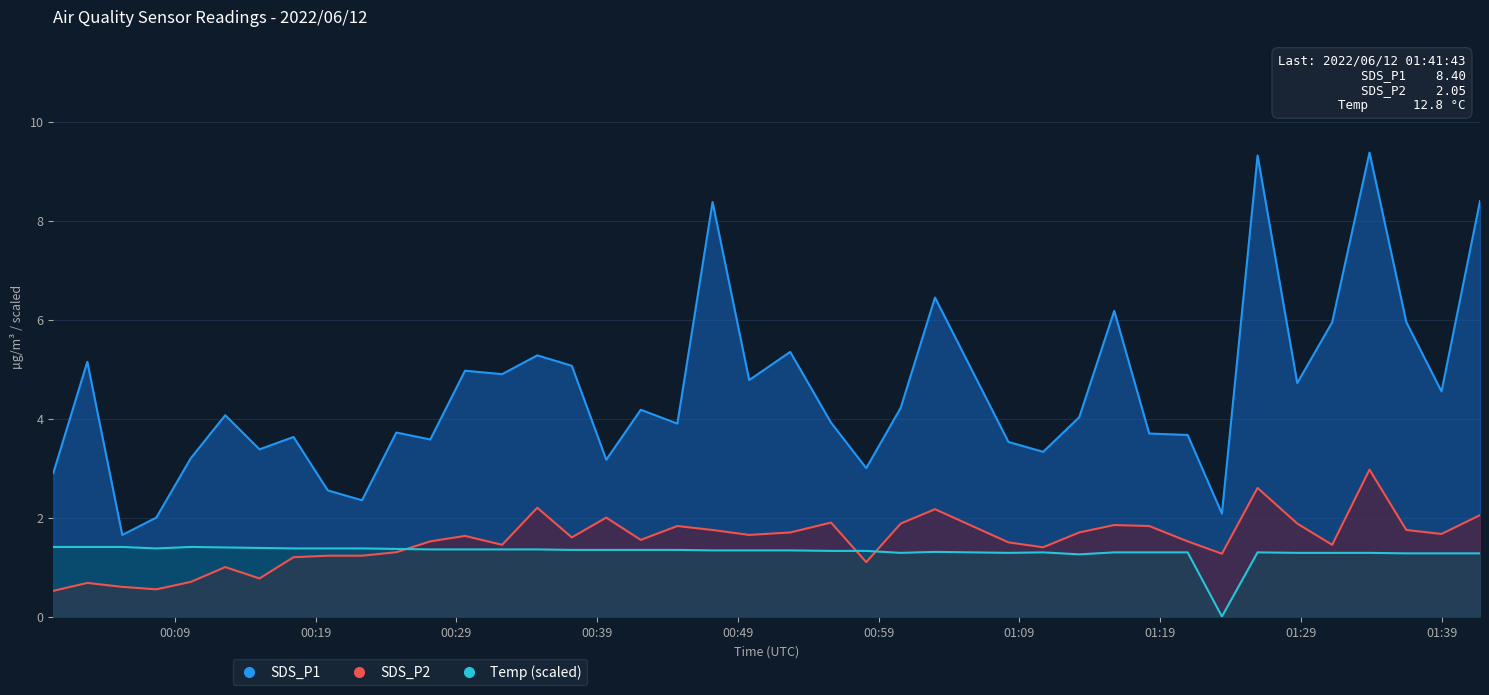

Which series has the largest range (max minus min)?

SDS_P1